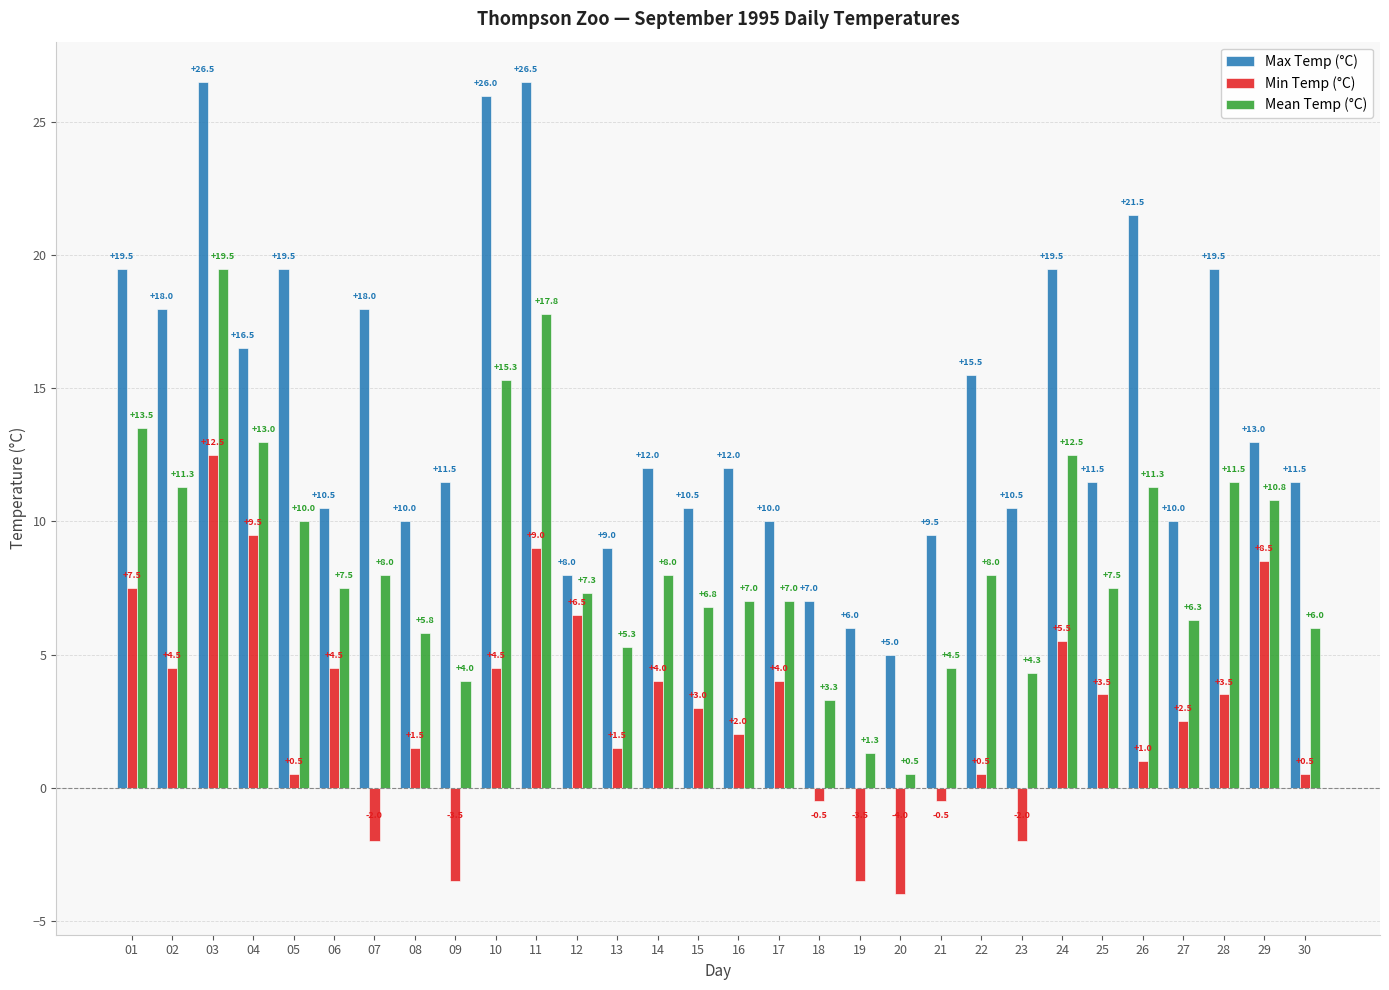

What is the difference between the highest and lowest values at 17?

6.0